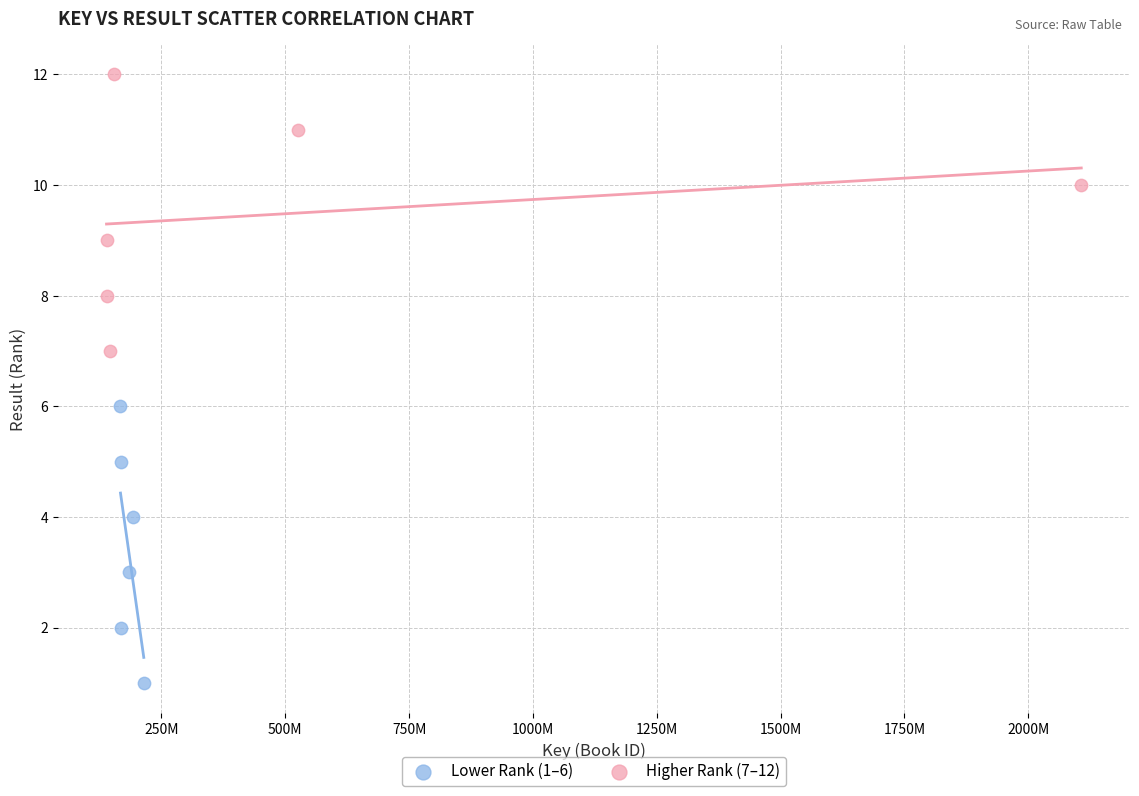

Which series contains the highest Y value?

Higher Rank (7–12)